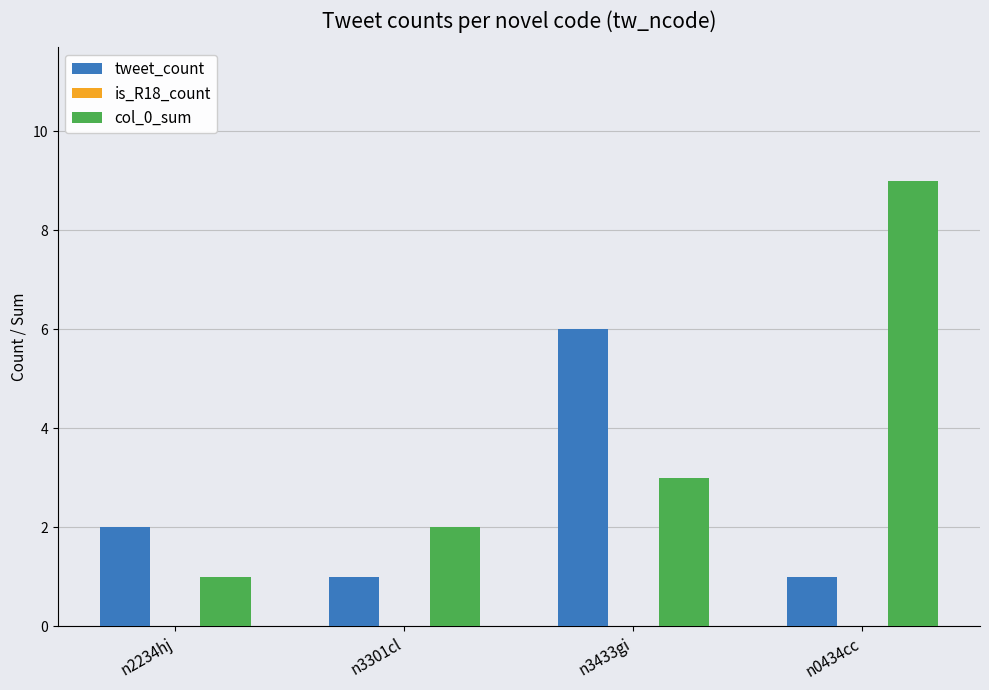

What is the difference between the maximum and minimum values in the tweet_count series?

5